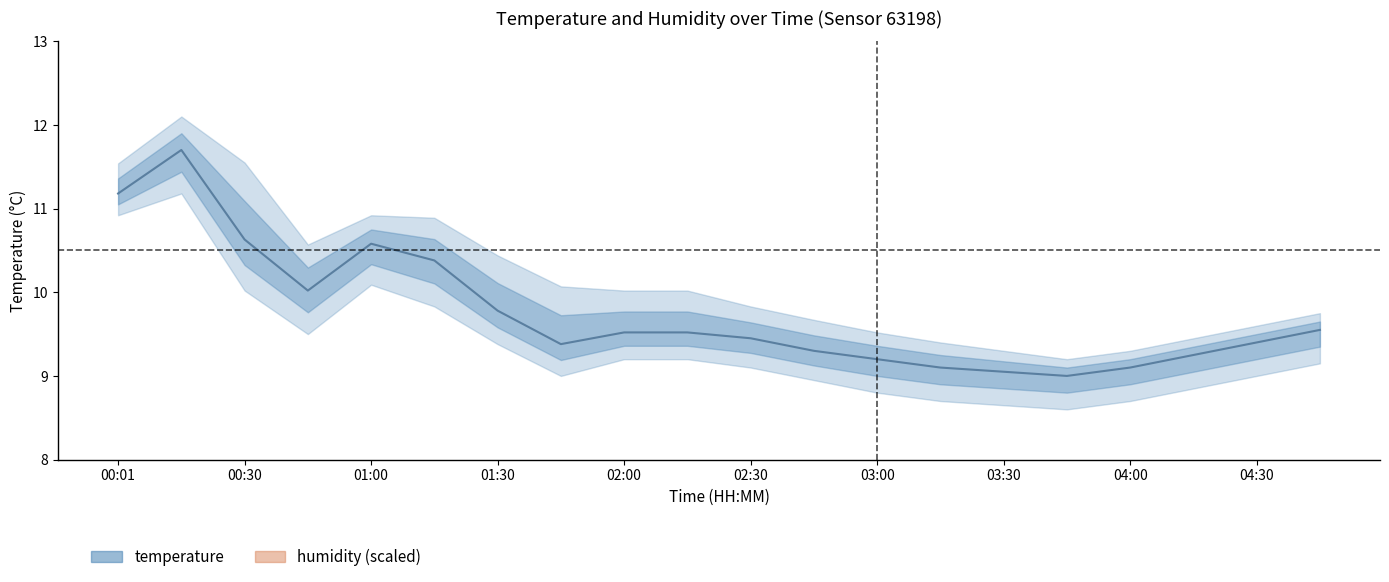

True or false: temperature has a value of 9.5 at 02:00.

True